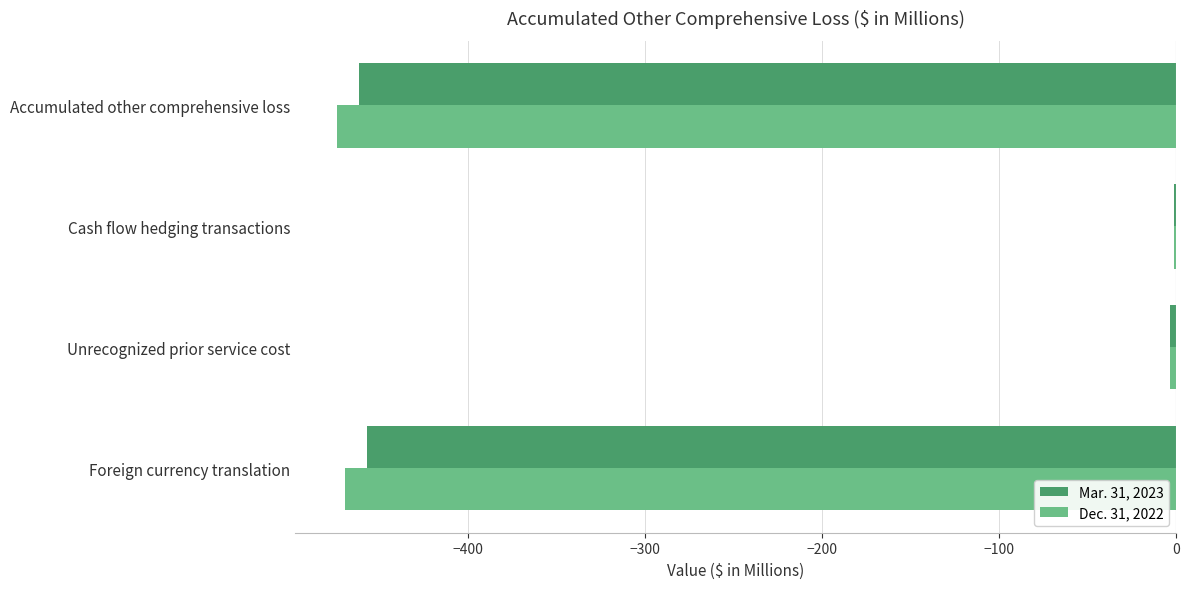

What is the sum of all Dec. 31, 2022 values?

-947.4